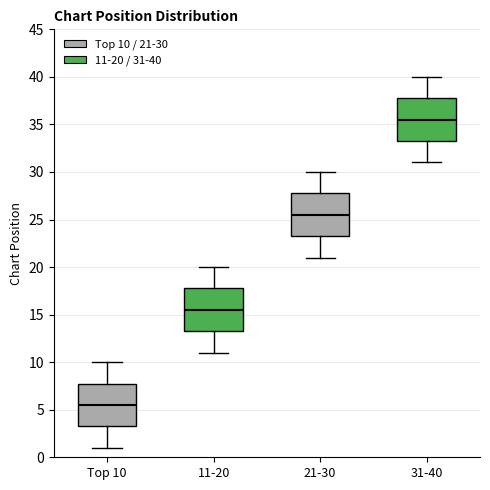

Which box's median line is the lowest?

Top 10